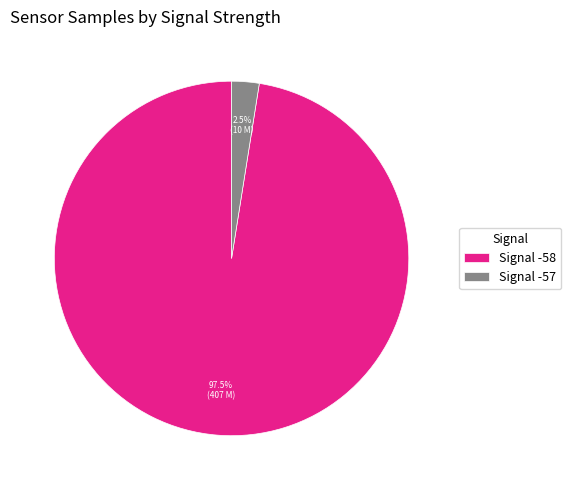

What percentage is NOT represented by Signal -57?

97.5%